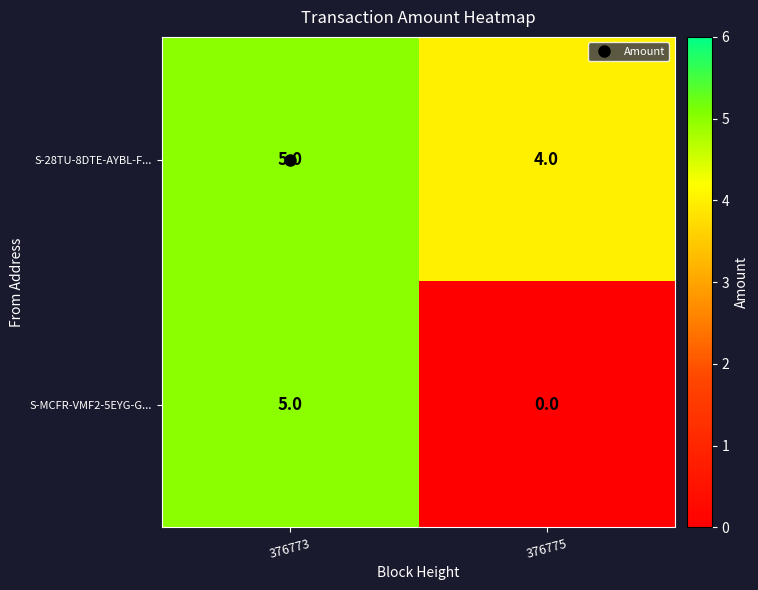

The S-28TU-8DTE-AYBL-F... series shows 5 at 376773. True or false?

True